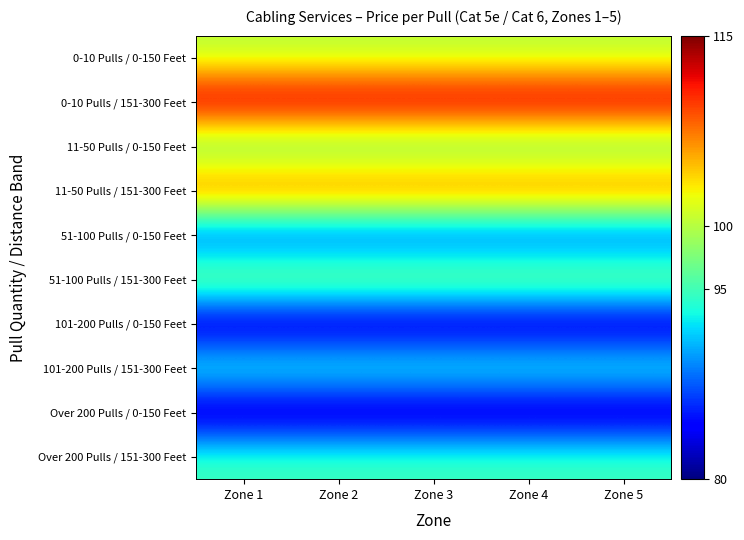

Which label corresponds to the largest value in the chart?

Zone 1